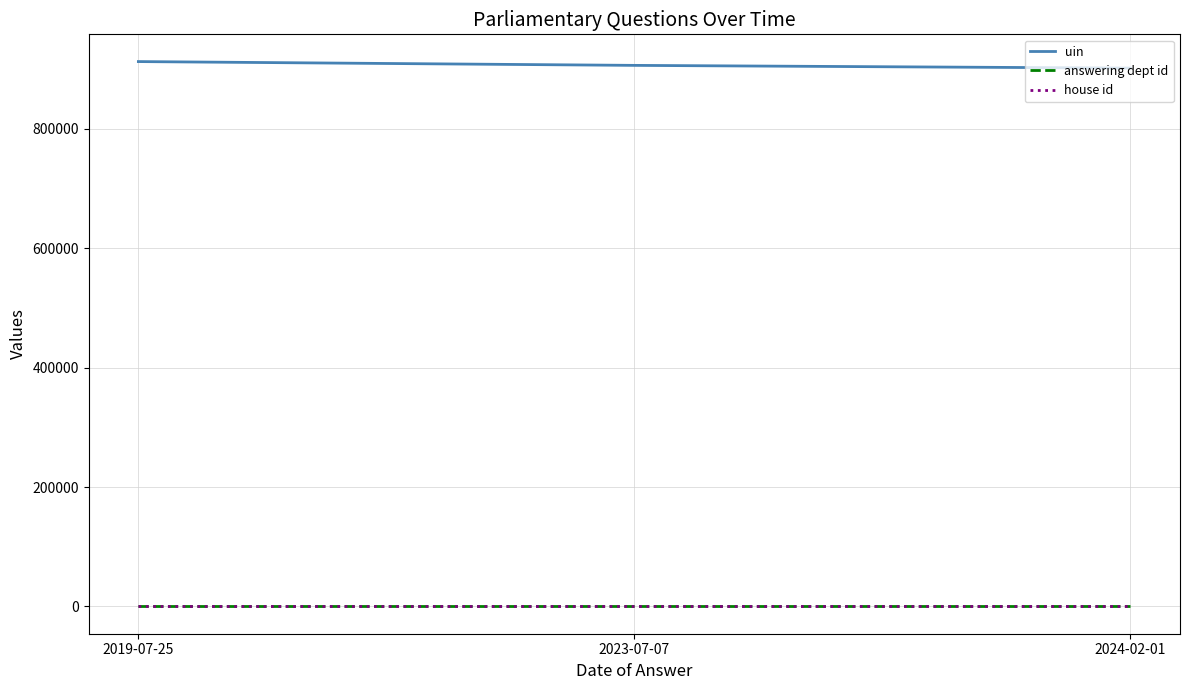

What is the highest value of the uin series?

912197